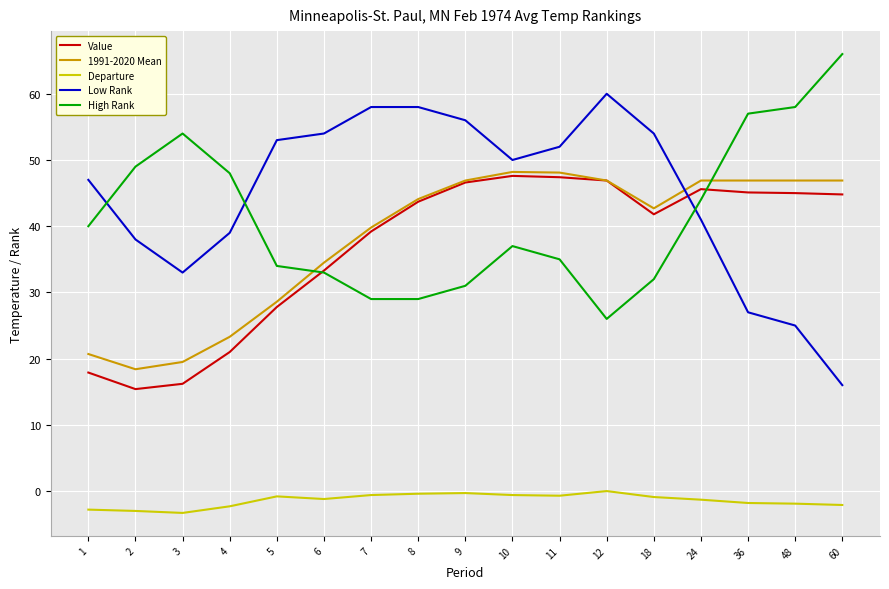

True or false: Low Rank has more than 2 interior local peaks.

False